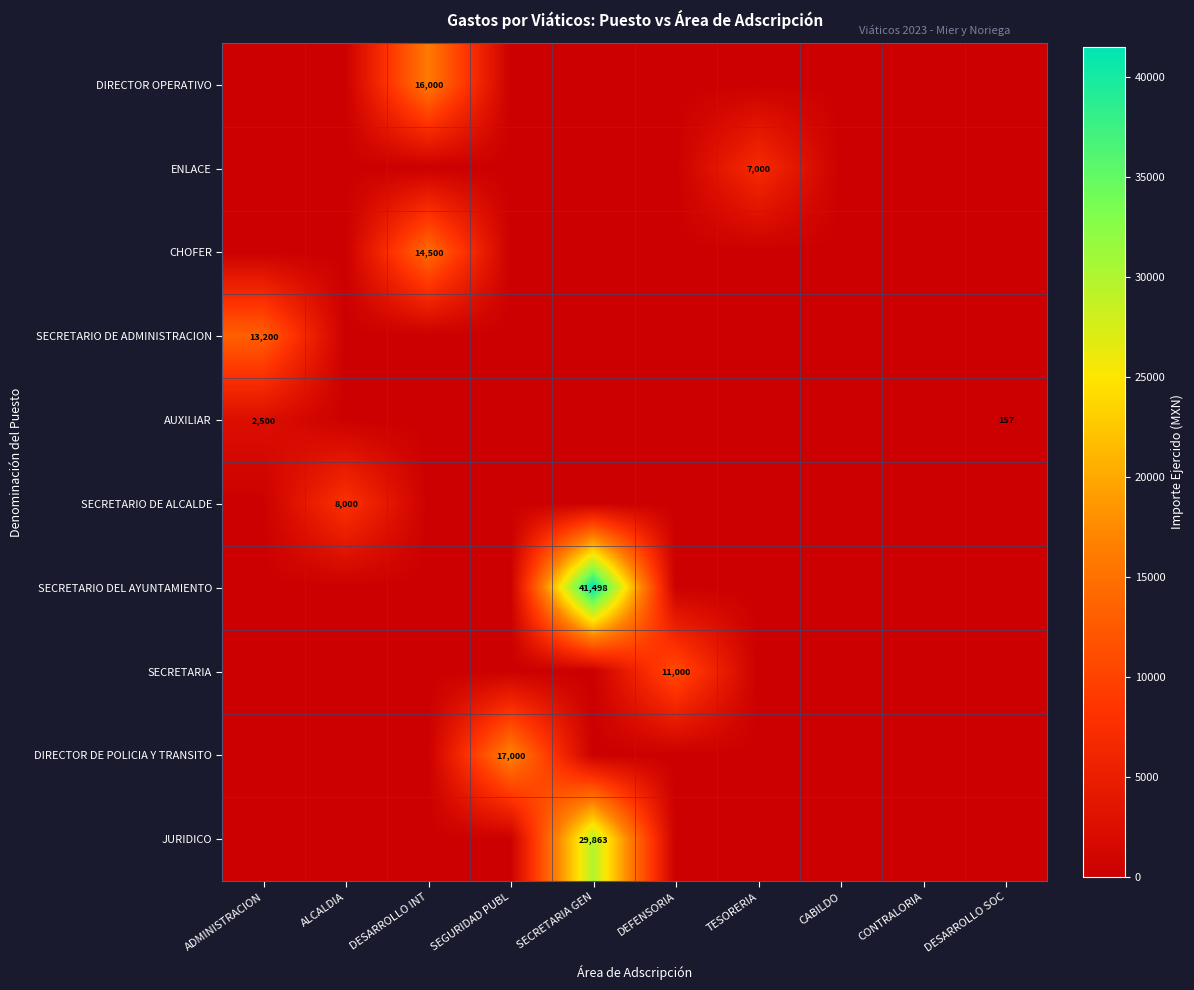

What is the maximum value for SECRETARIA?

11000